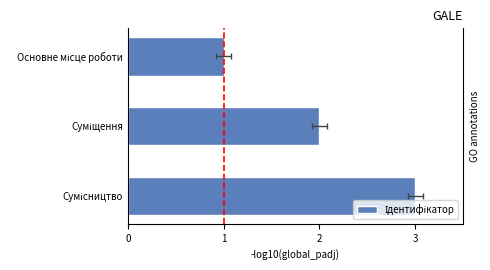

What is the smallest value displayed?

1